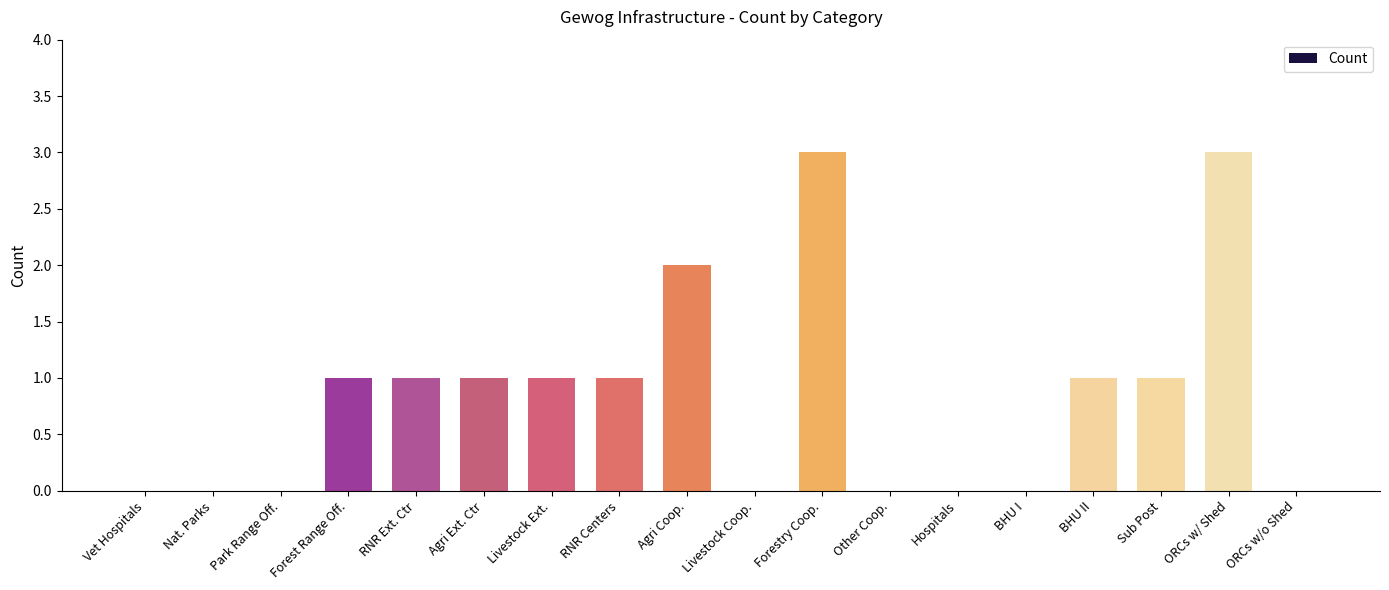

Reading right to left, extract all data points from this chart.

0	3	1	1	0	0	0	3	0	2	1	1	1	1	1	0	0	0